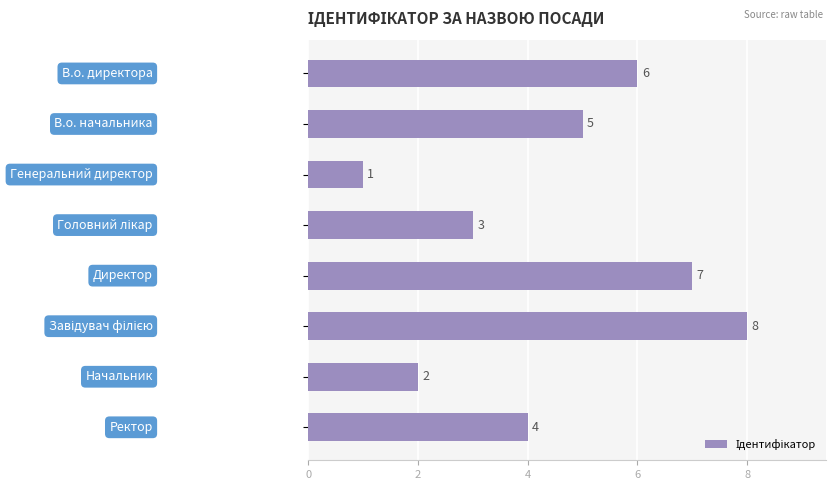

What is the value of the 8th bar from the top?

4